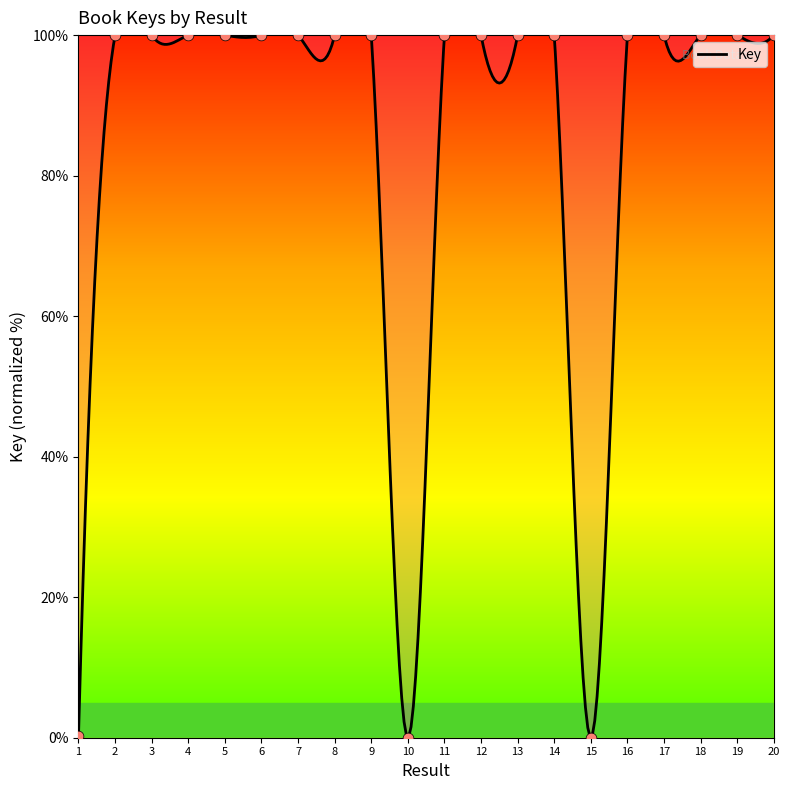

Approximately how many times larger is the value at 2 compared to 9?

1.0